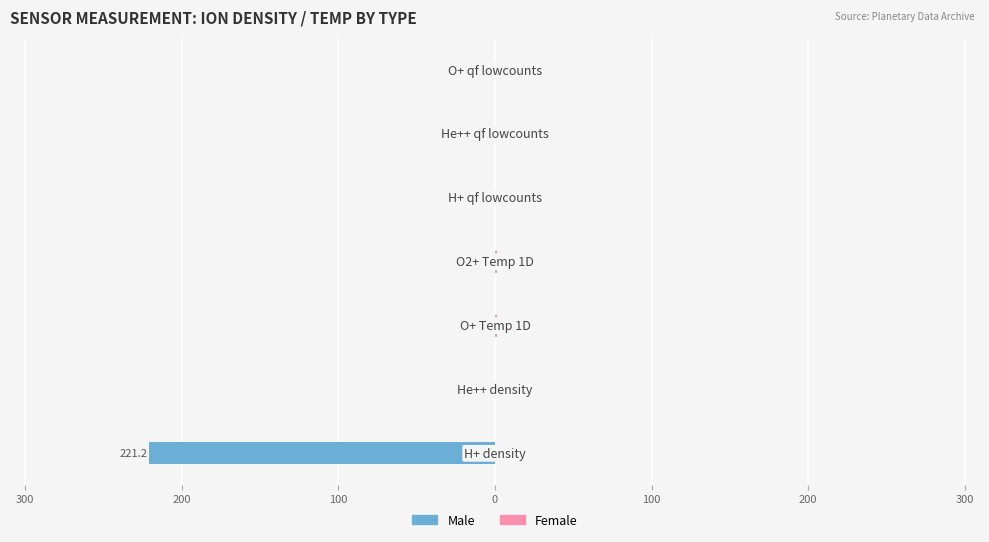

Are the bars horizontal?

Yes